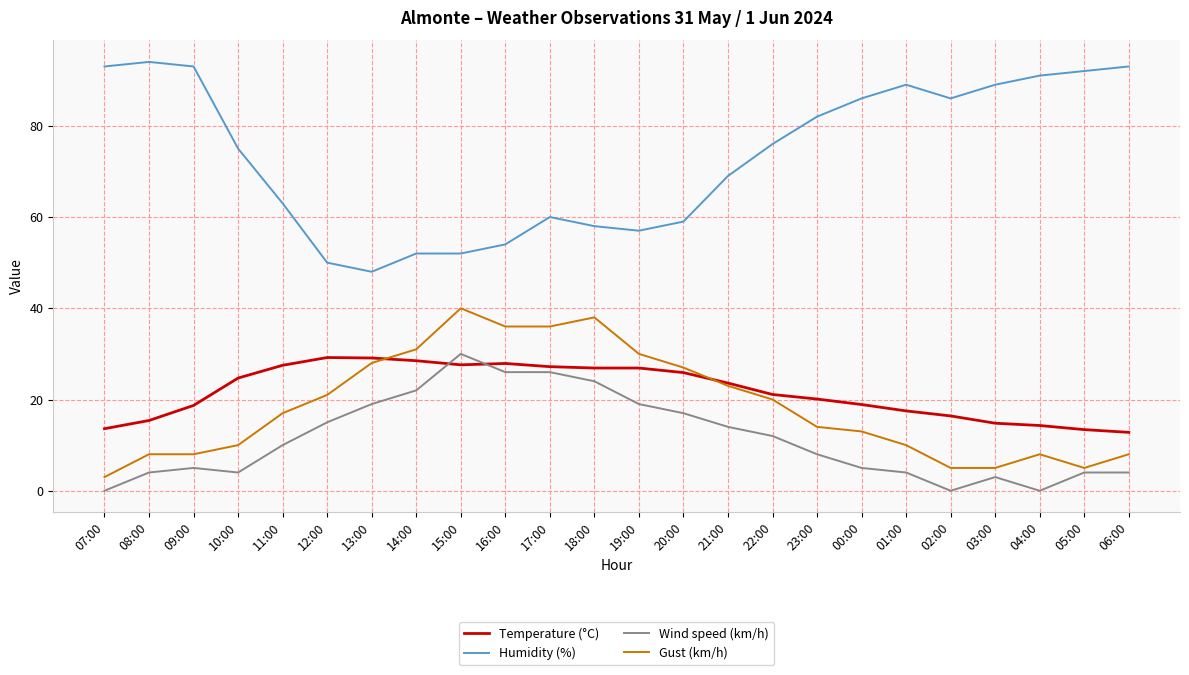

At which category does Humidity (%) reach its first local valley?

13:00